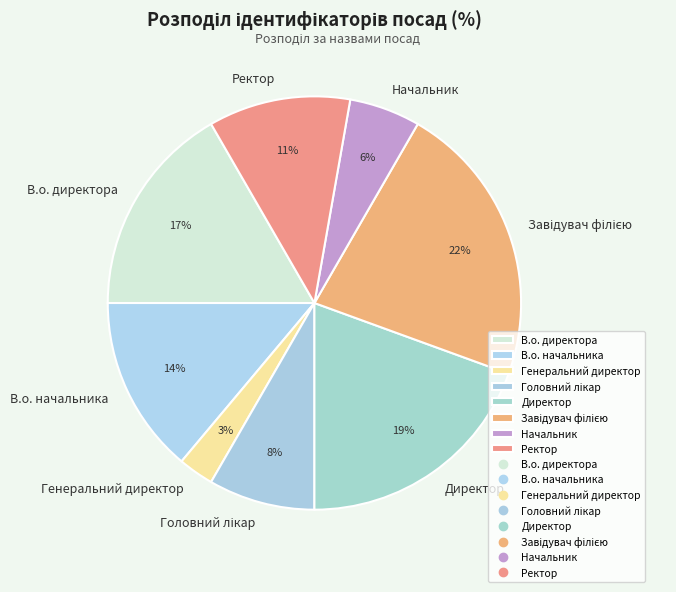

To the nearest percent, what percentage of the pie is Начальник?

6%